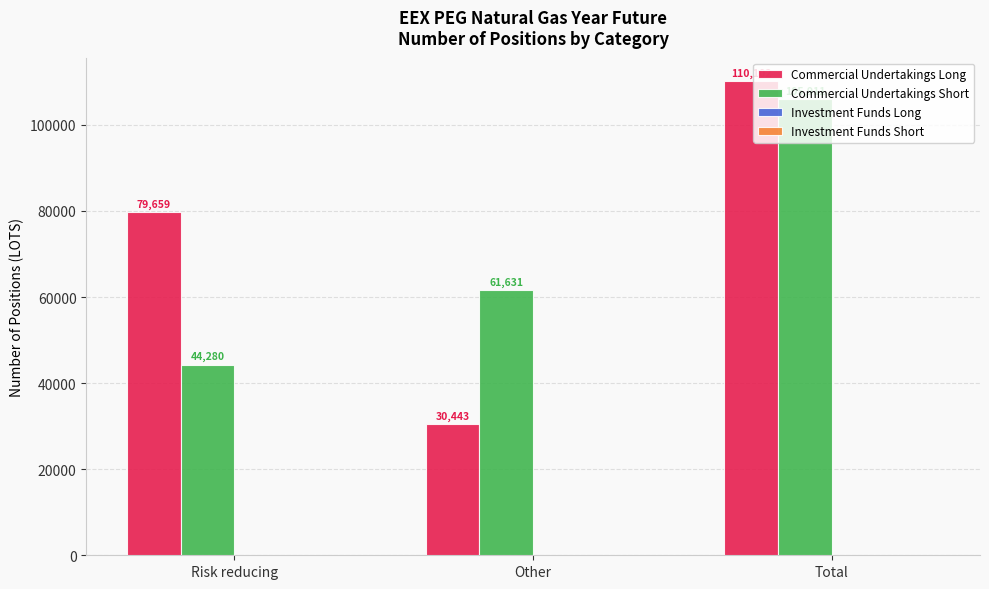

Count the number of categories in the chart.

3